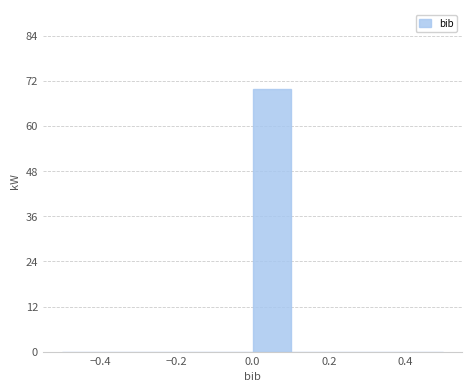

Reading left to right, list every bar in this chart as the range it spans on the x-axis followed by its height. The values are not printed on the chart, so give them approximately, as read against the axis.

-0.5 to -0.4: 0
-0.4 to -0.3: 0
-0.3 to -0.2: 0
-0.2 to -0.1: 0
-0.1 to 0.0: 0
0.0 to 0.1: 70
0.1 to 0.2: 0
0.2 to 0.3: 0
0.3 to 0.4: 0
0.4 to 0.5: 0